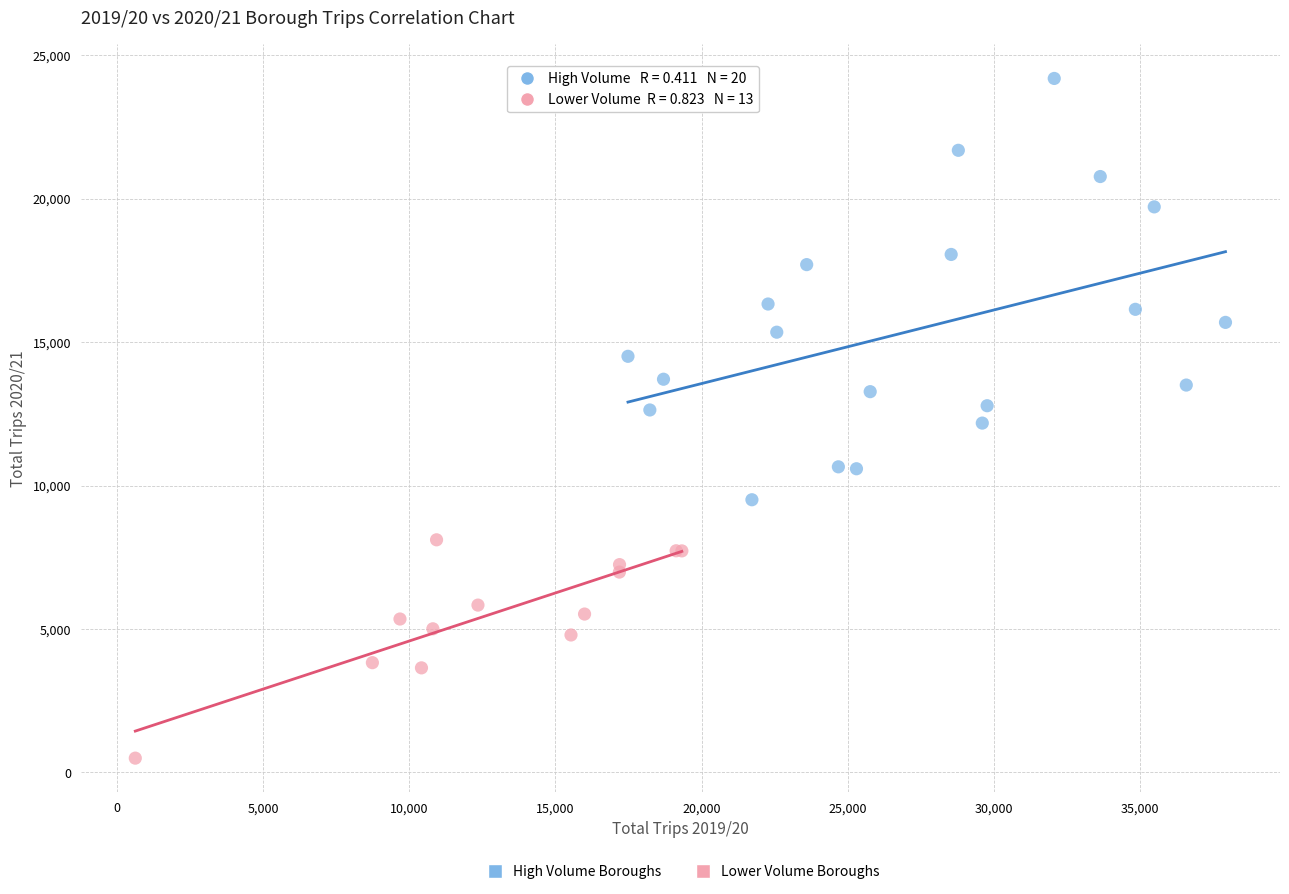

Which series contains the highest Y value?

High Volume Boroughs